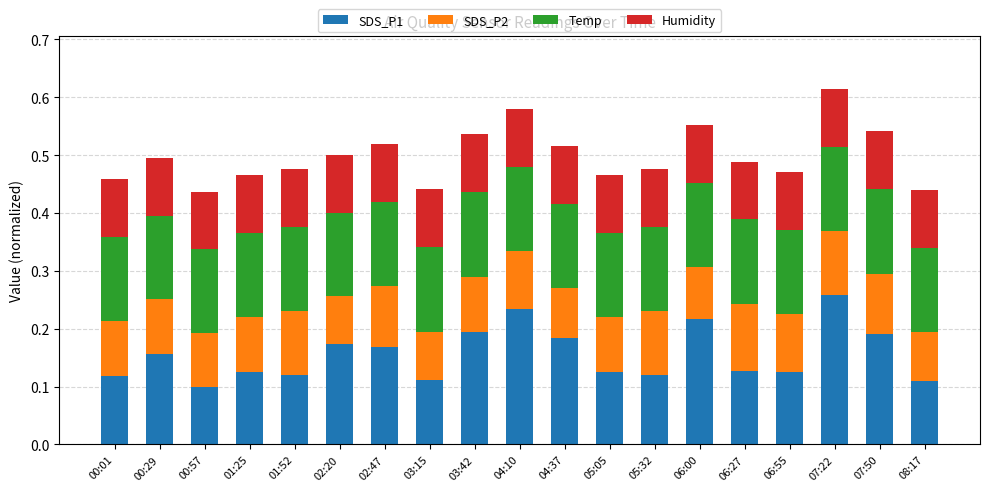

How many SDS_P1 values are between 0 and 1?

19